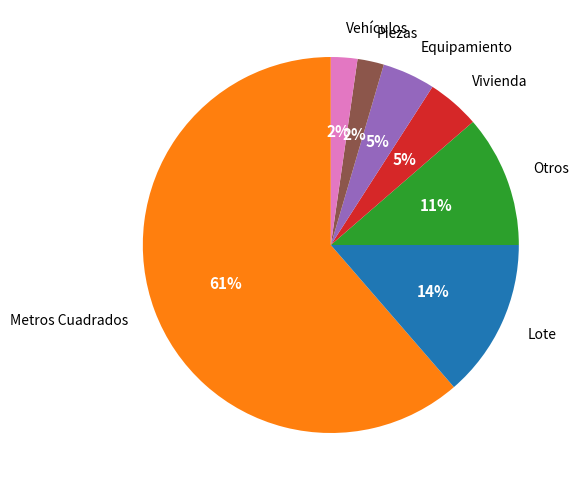

Does any single category account for the majority?

Yes